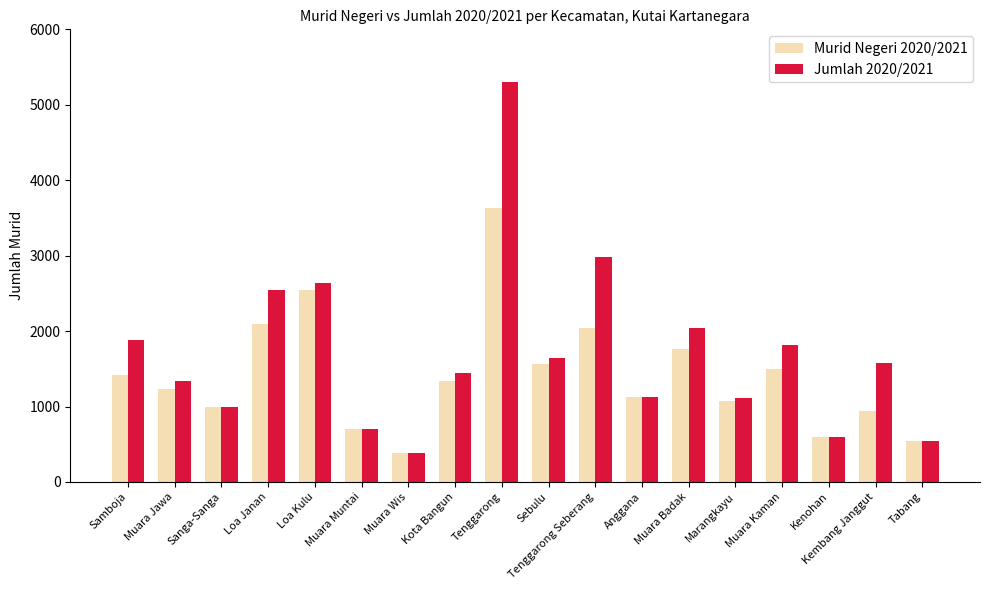

Rank the series by their maximum value, from highest to lowest.

Jumlah 2020/2021, Murid Negeri 2020/2021